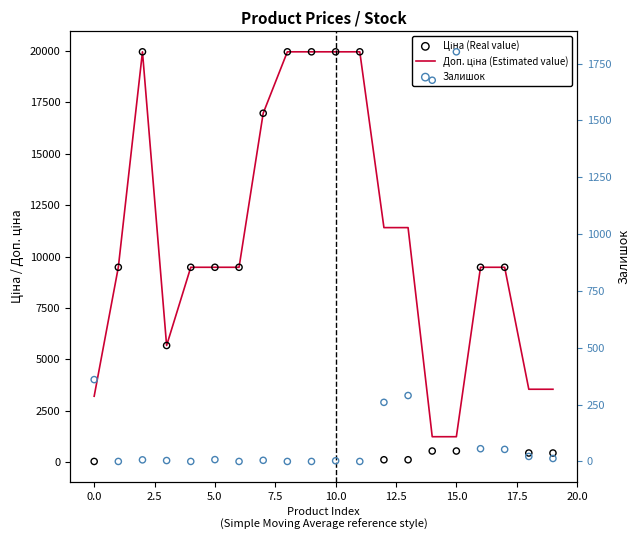

What are all the series names shown in the legend?

Доп. ціна (Estimated value), Ціна (Real value), Залишок